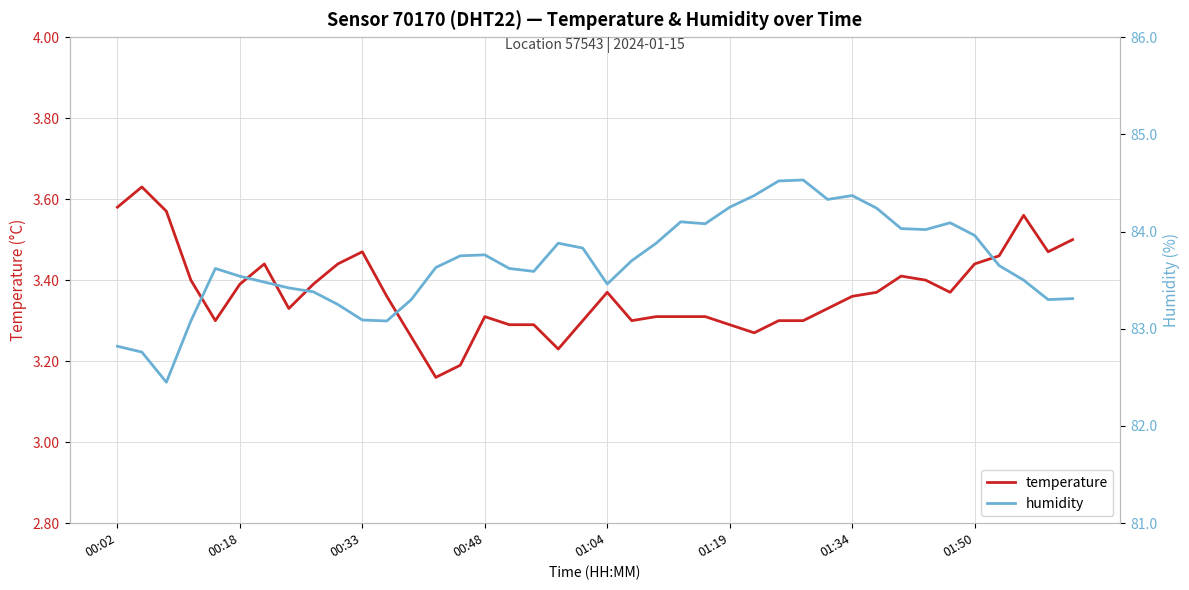

What is the difference between the highest and lowest values at 17?

80.3